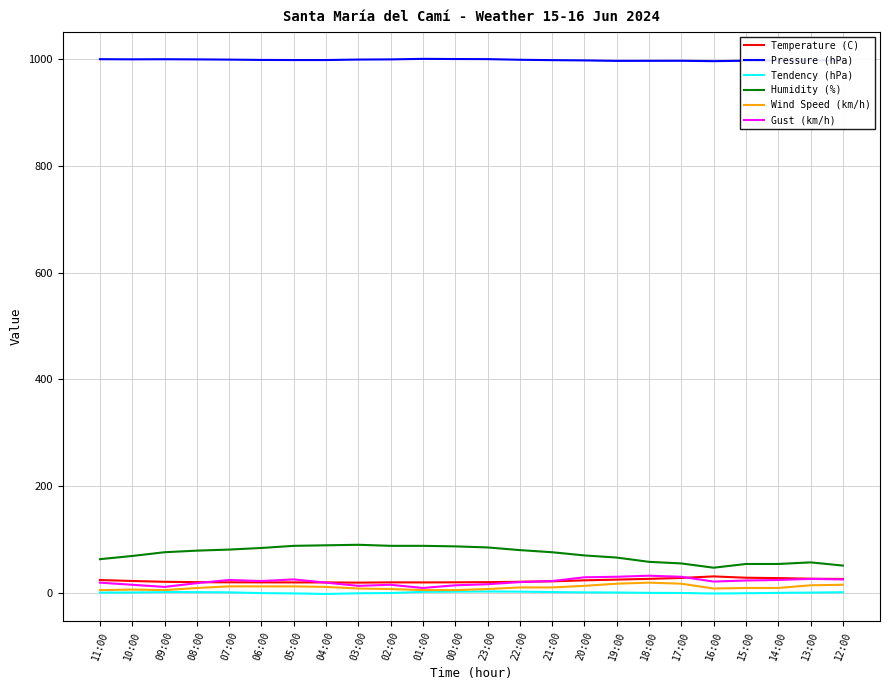

What is the spread (max minus min) of values at 02:00?

1000.6